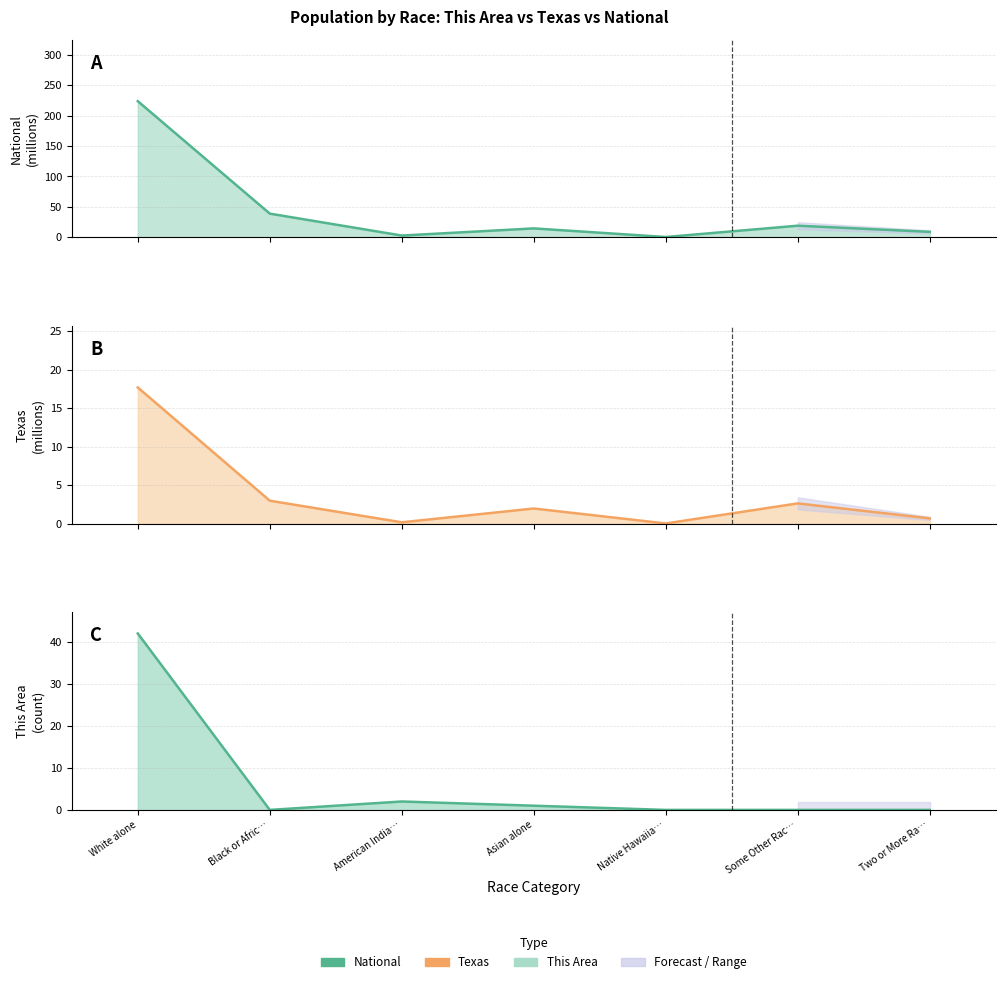

True or false: National trend and This Area trend cross at least once.

False